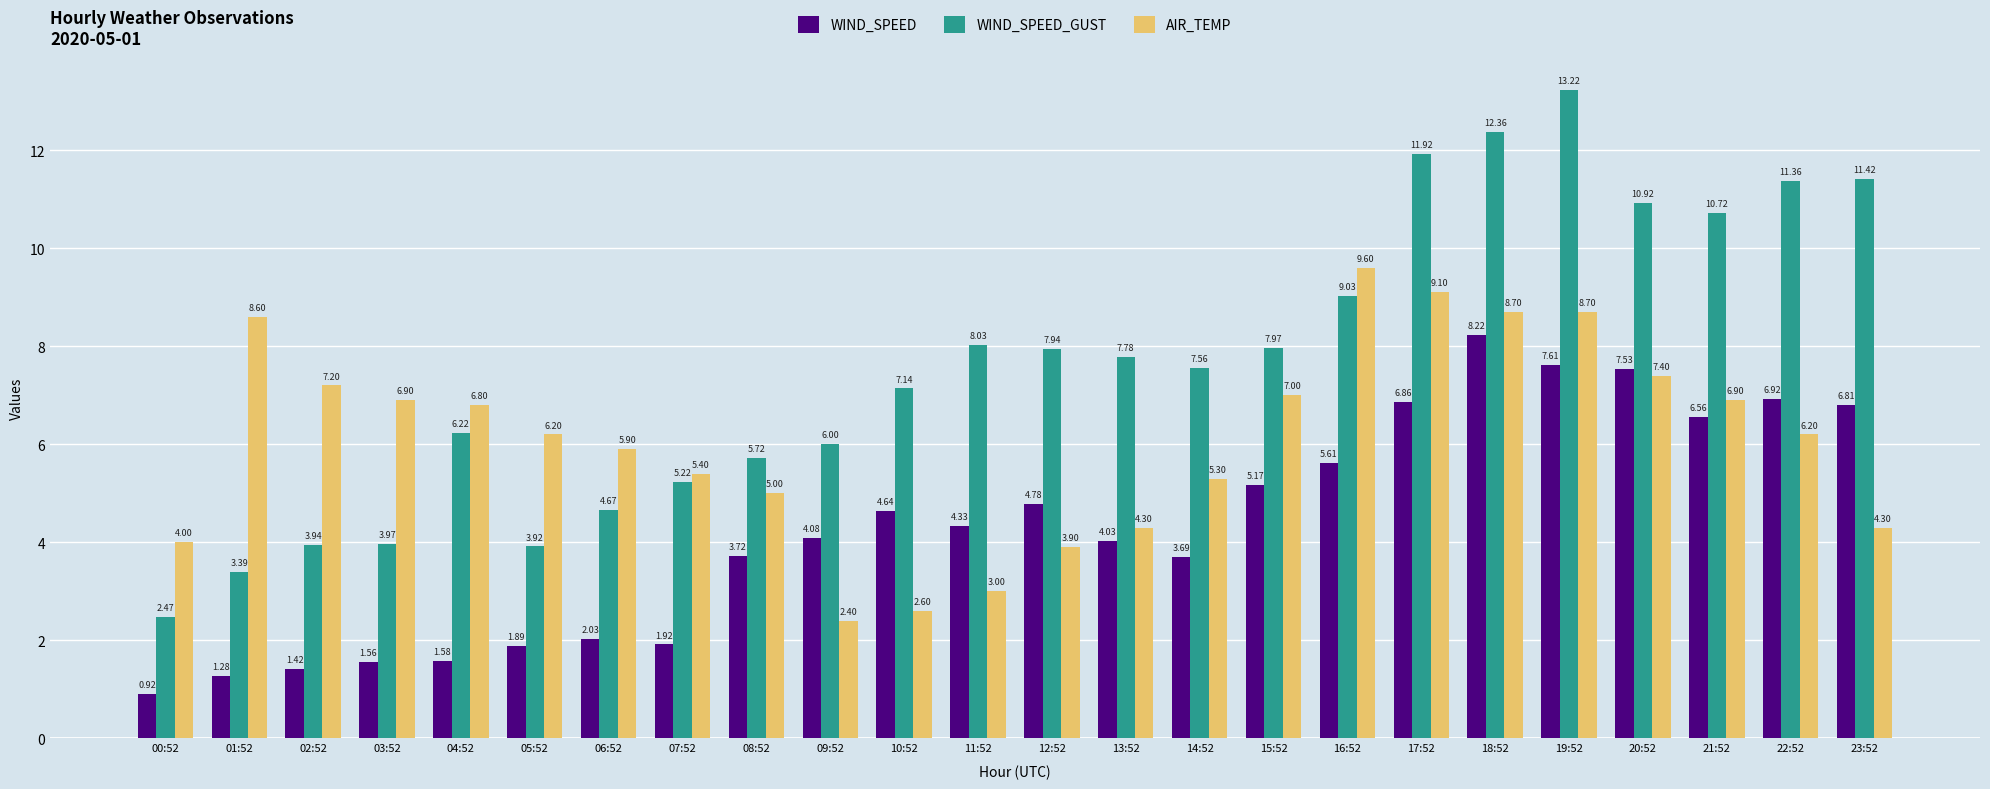

Count the number of data series in this chart.

3